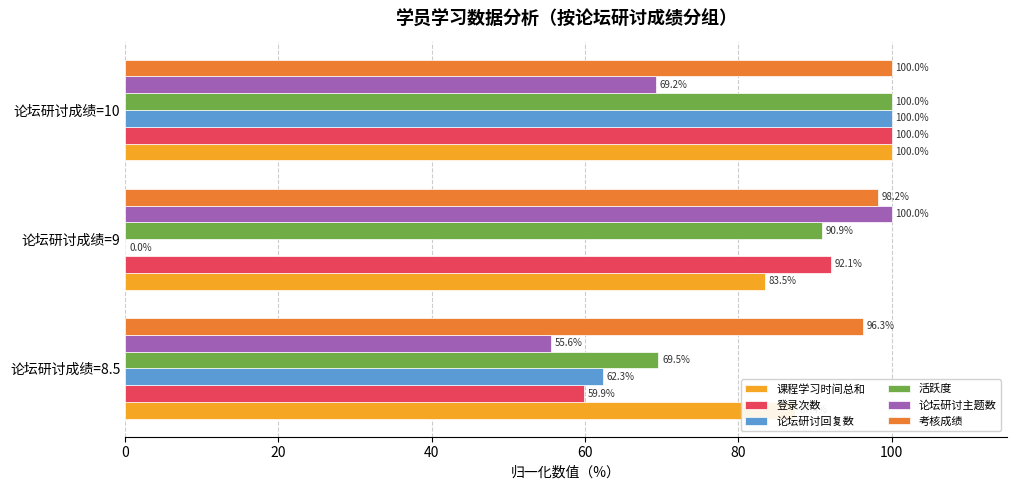

Where is 论坛研讨主题数 nearest to the value 77?

论坛研讨成绩=10